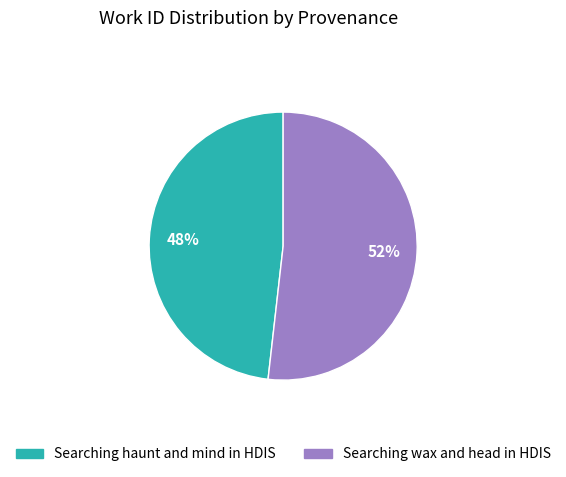

To the nearest percent, what is the combined percentage of Searching wax and head in HDIS and Searching haunt and mind in HDIS?

100%